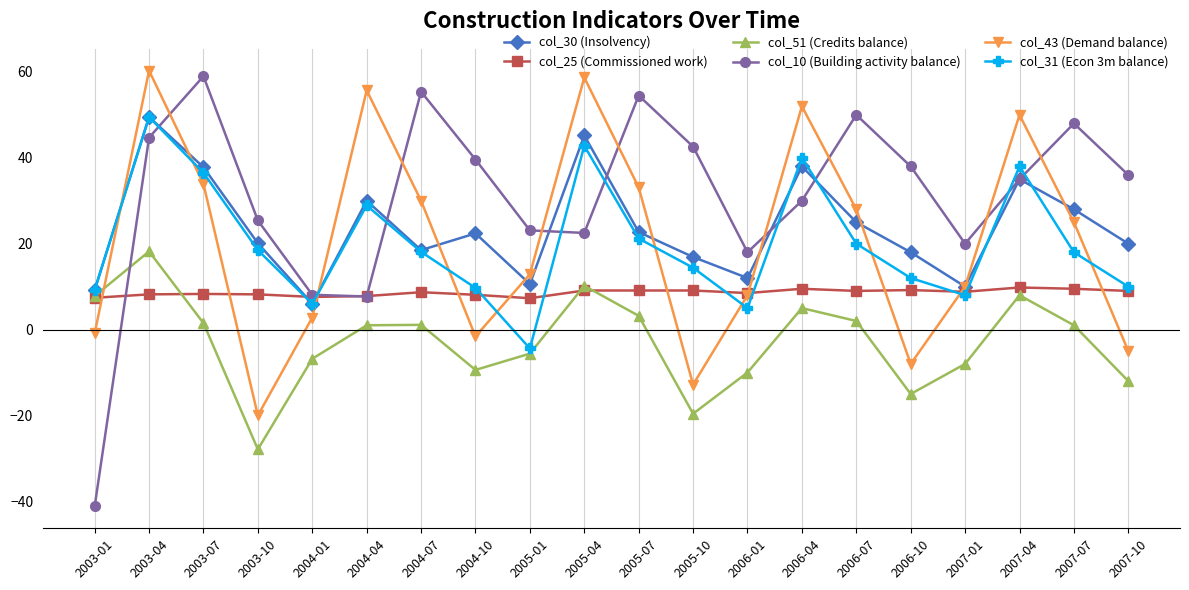

True or false: col_10 (Building activity balance) has a value of 67.1 at 2006-10.

False